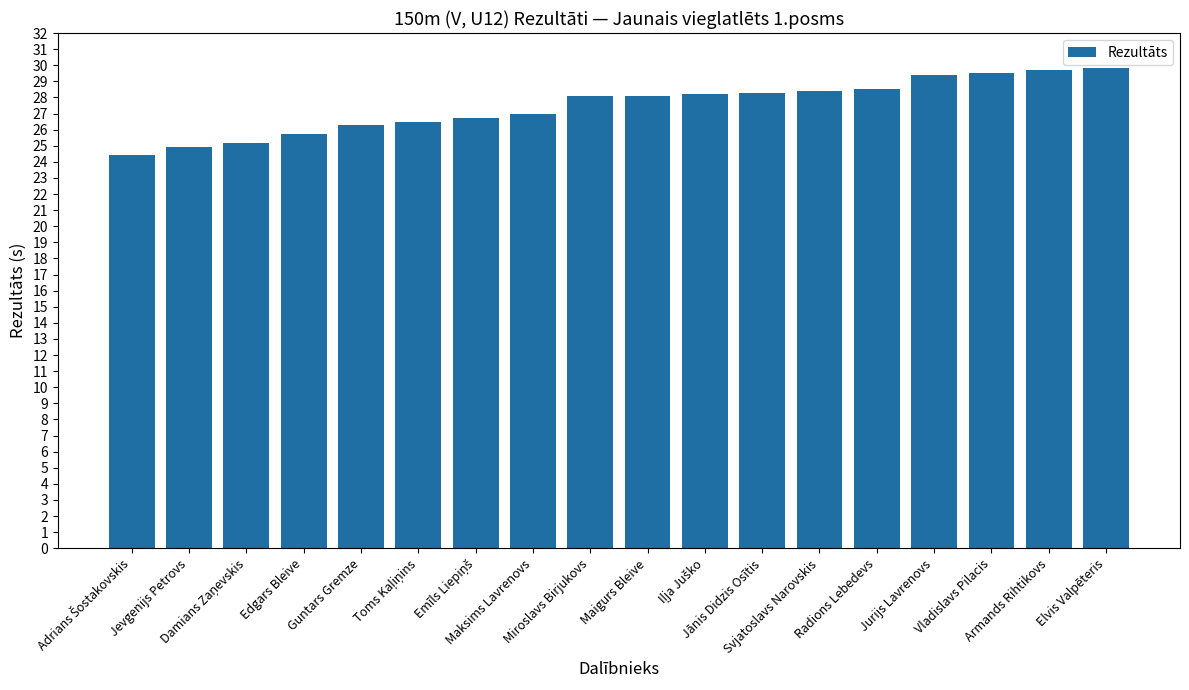

What is the minimum value shown in the chart?

24.4